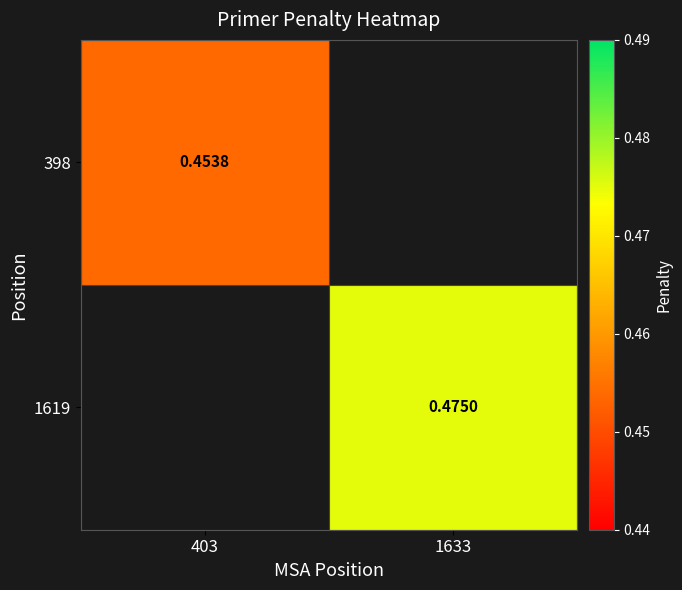

List the series in order of their peak value, lowest first.

398, 1619